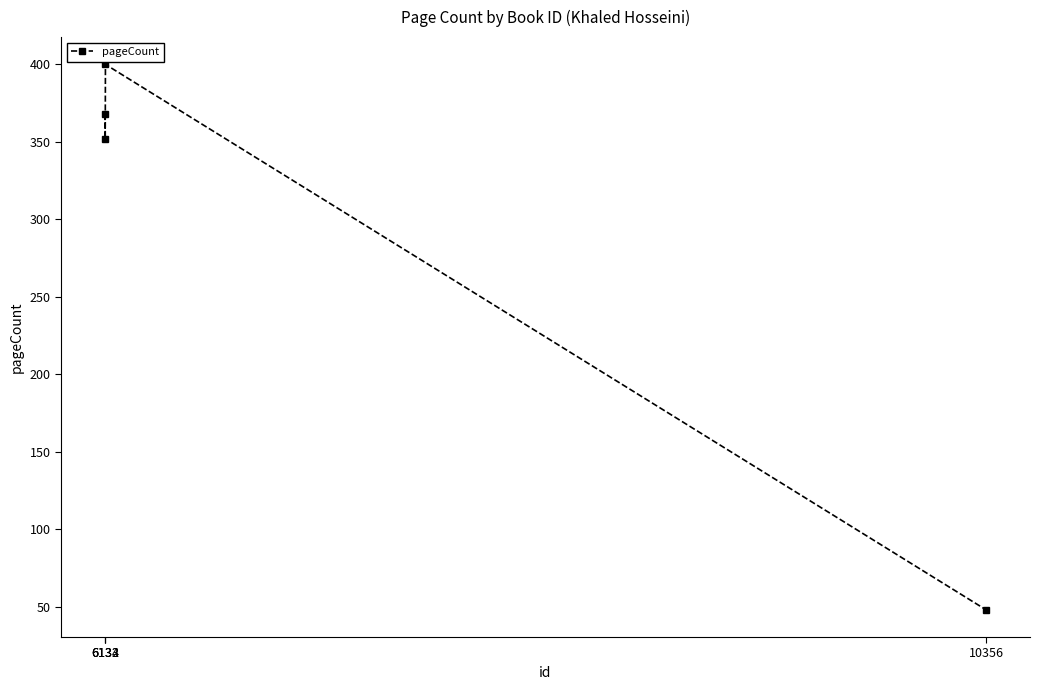

How many values are below 368?

2